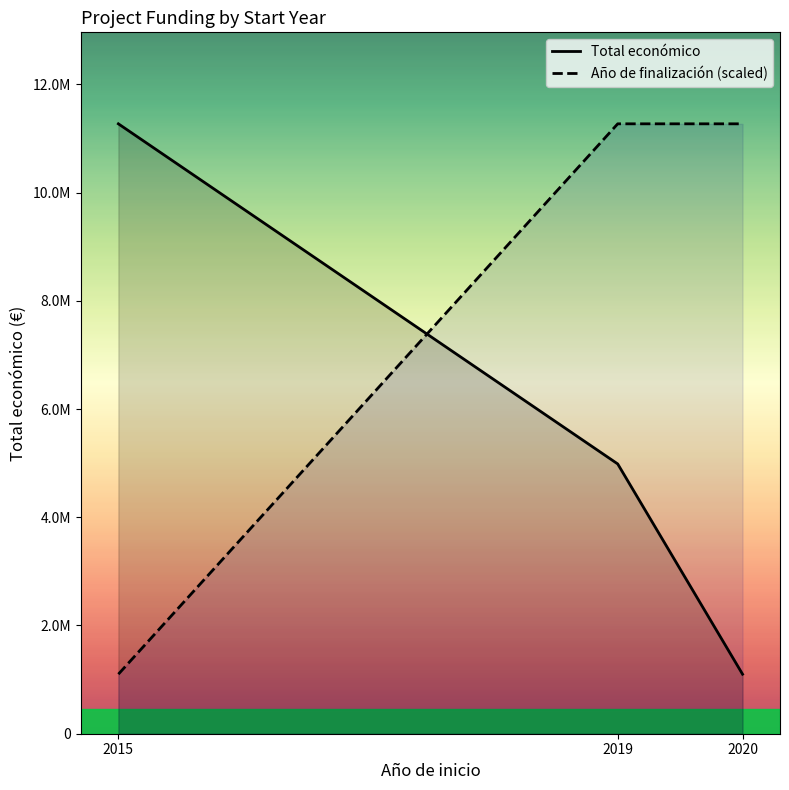

What is the difference between the maximum and second lowest values in the Total económico series?

6285063